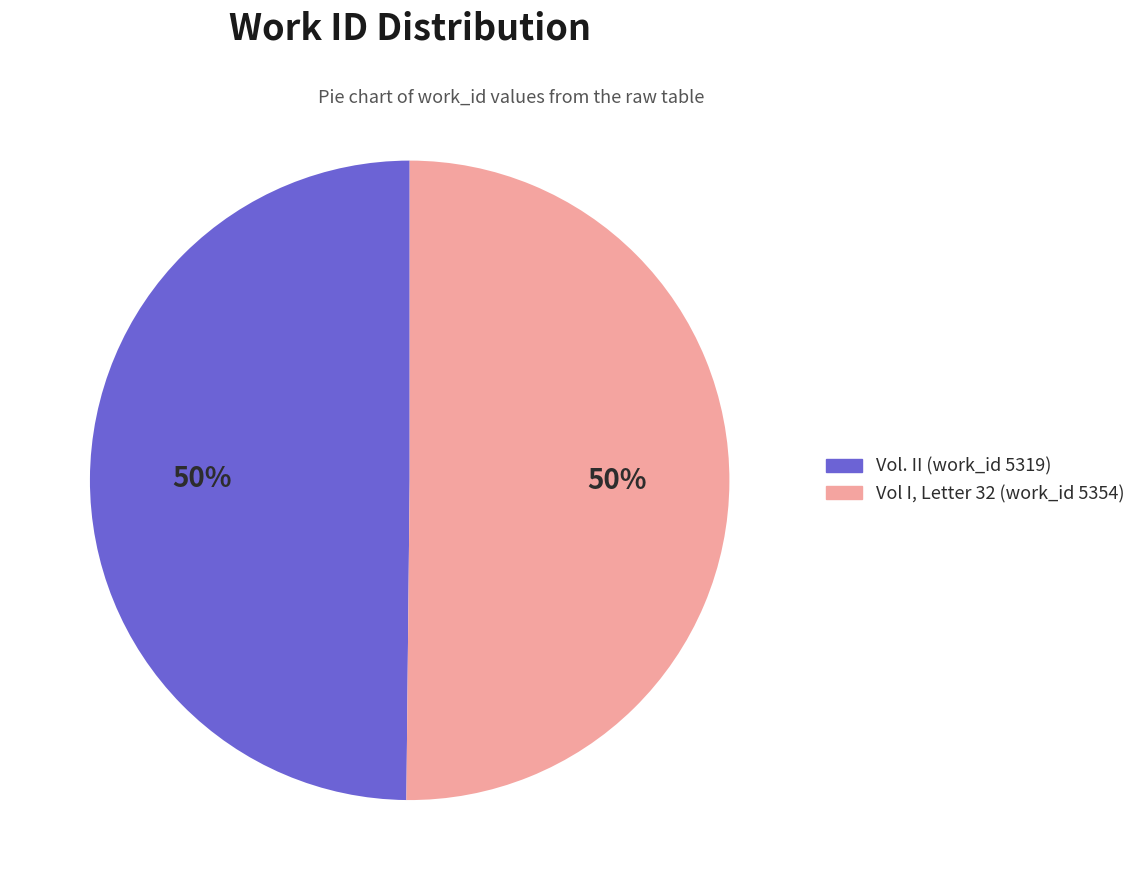

What percentage is the Vol I, Letter 32 (work_id 5354) slice, to the nearest percent?

50%